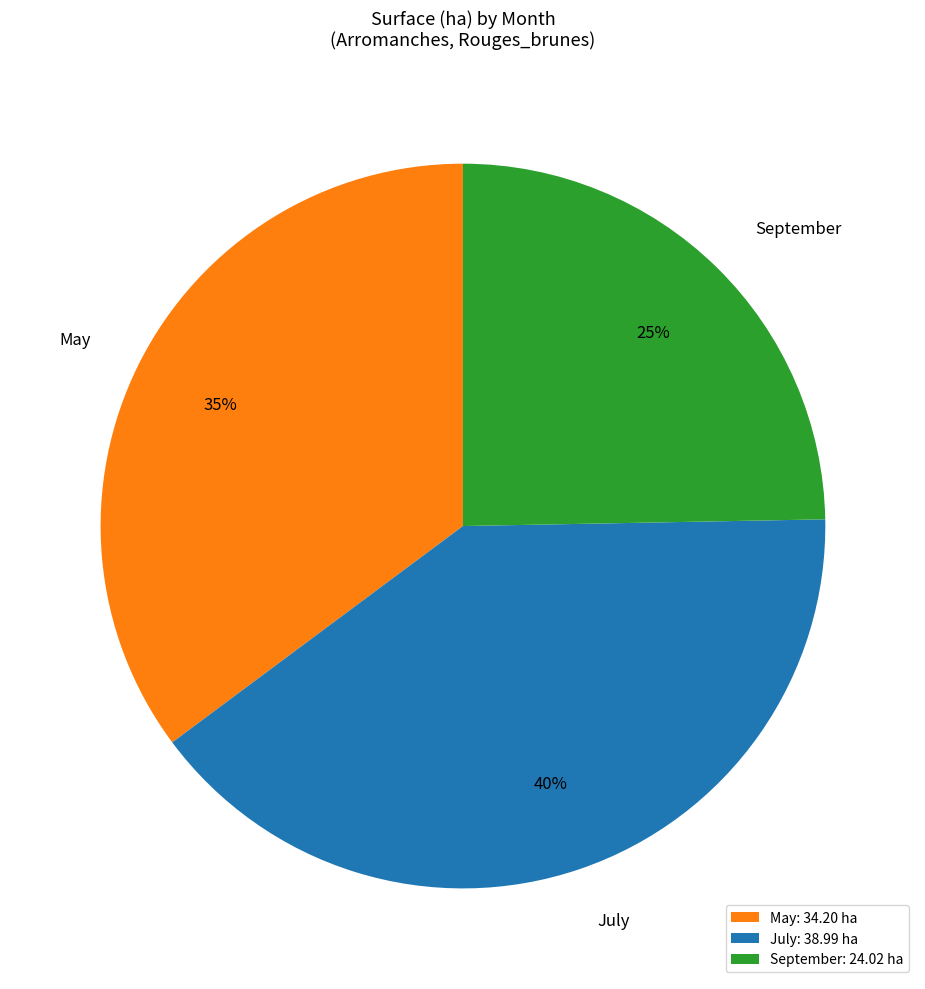

Is it true that September: 24.02 ha is 25% of the pie?

True